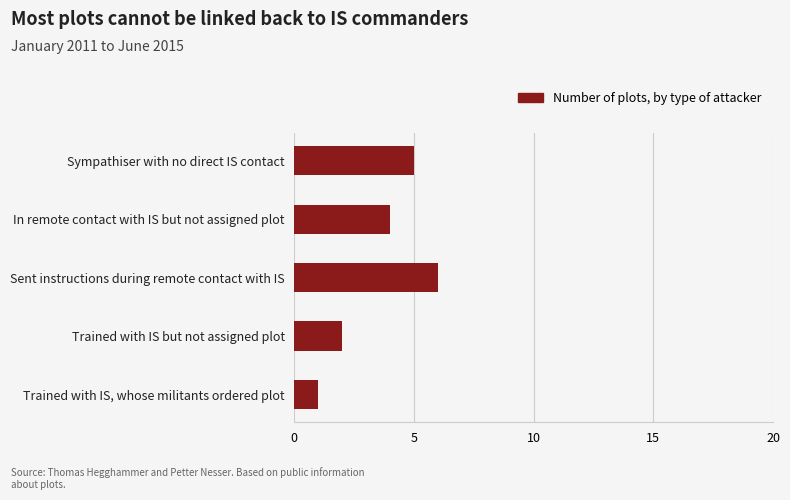

List the labels in order of value, smallest first.

Trained with IS, whose militants ordered plot, Trained with IS but not assigned plot, In remote contact with IS but not assigned plot, Sympathiser with no direct IS contact, Sent instructions during remote contact with IS